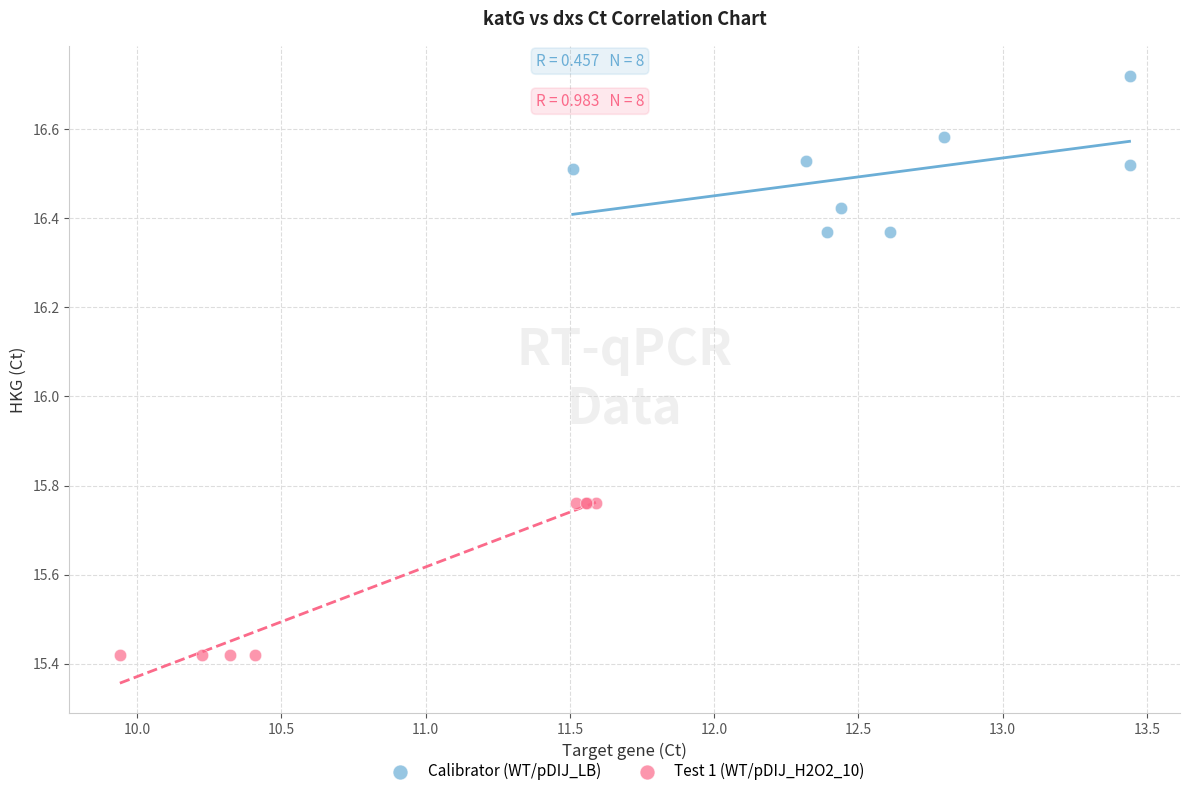

Which series contains the highest Y value?

Calibrator (WT/pDIJ_LB)